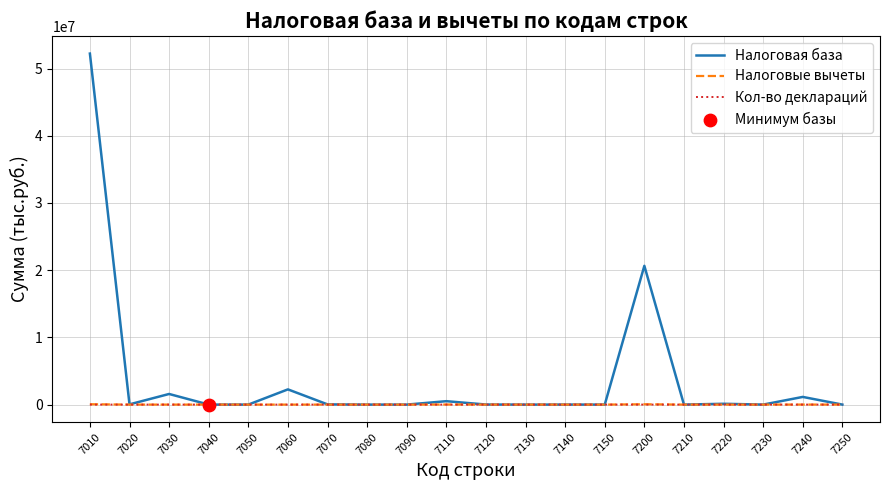

What is the maximum value shown in the chart?

52226791